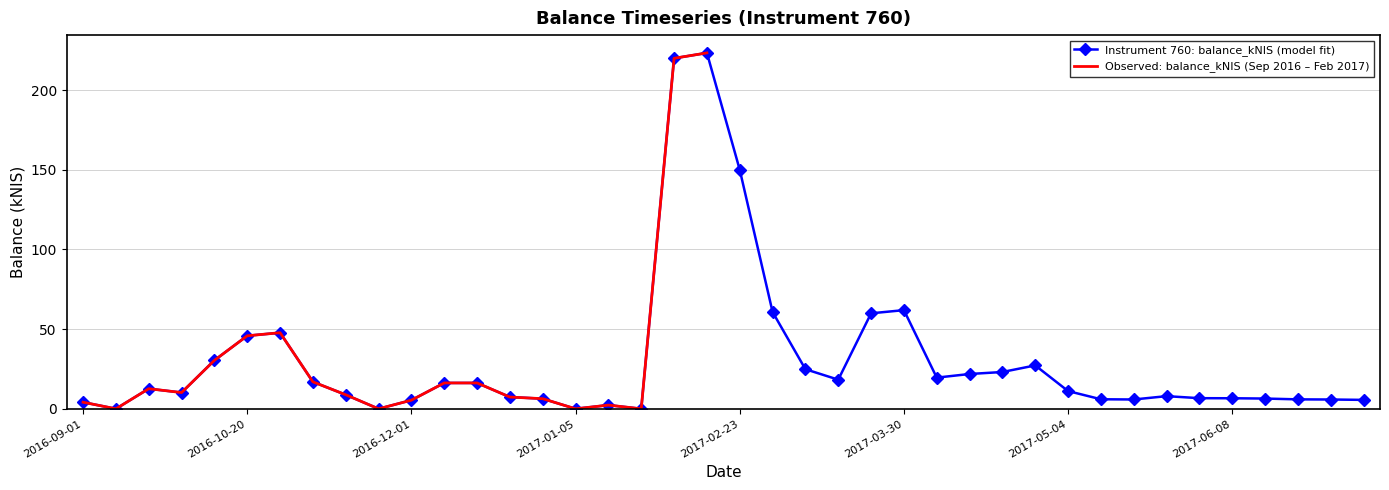

What is the approximate value at 2017-01-19?

2.3